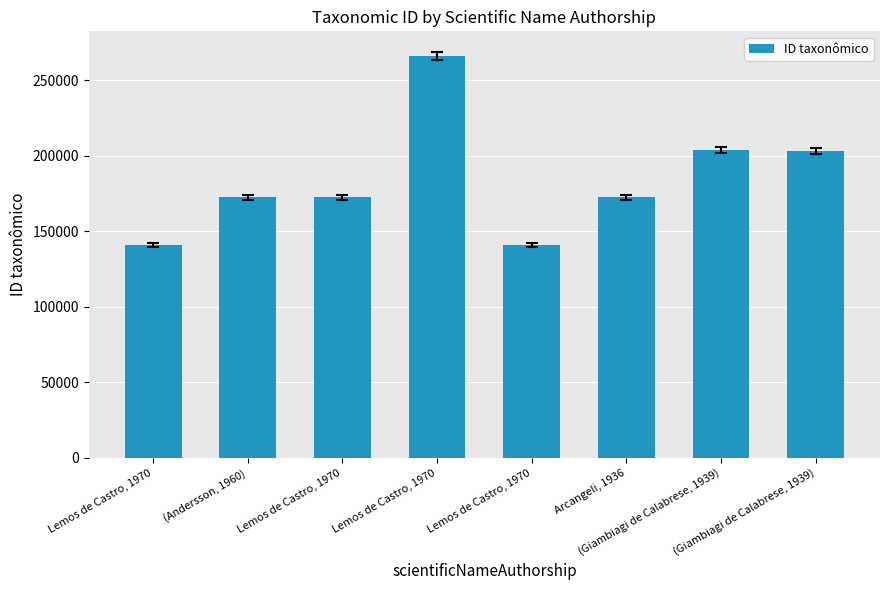

The chart shows a value of 83243 at (Giambiagi de Calabrese, 1939). True or false?

False